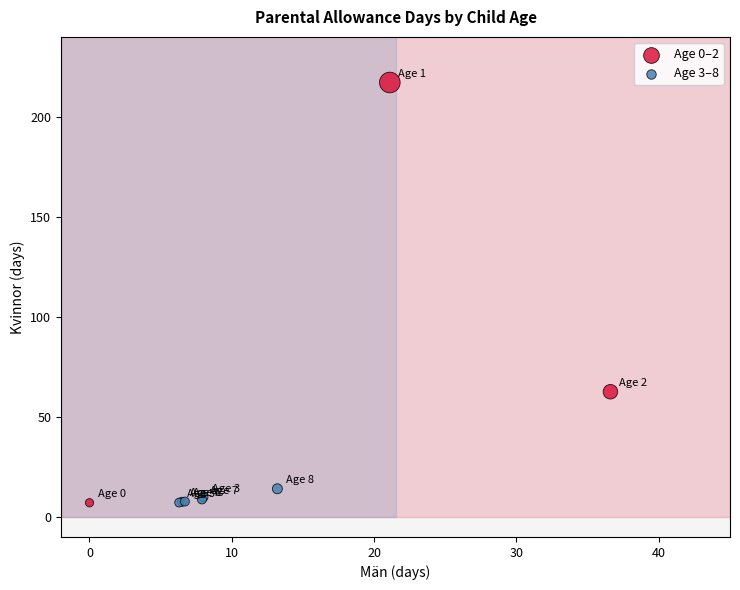

Which series contains the highest Y value?

Age 0–2